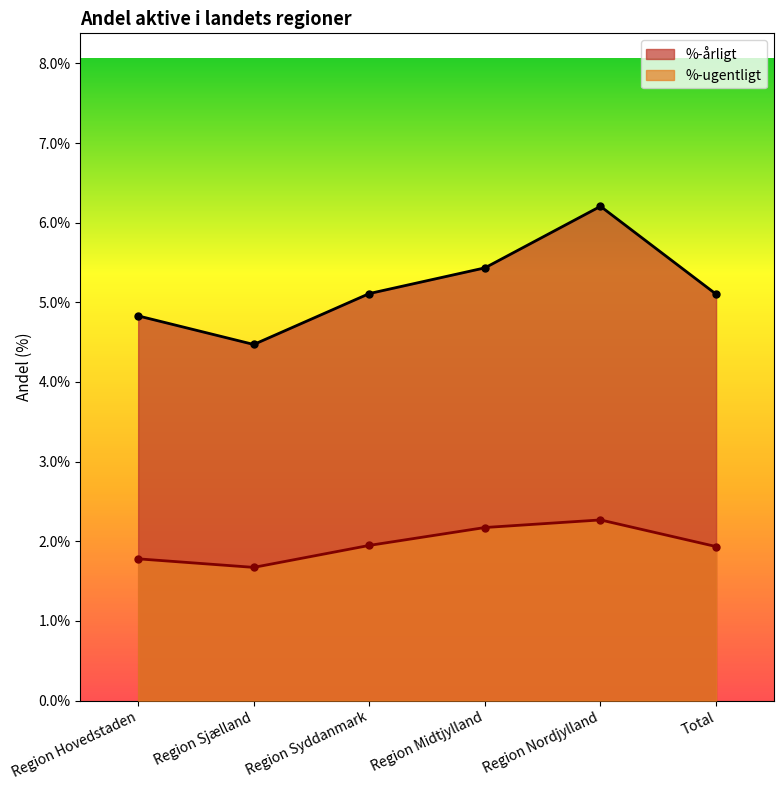

What is the value of the %-årligt point at the 3rd from the left?

5.1